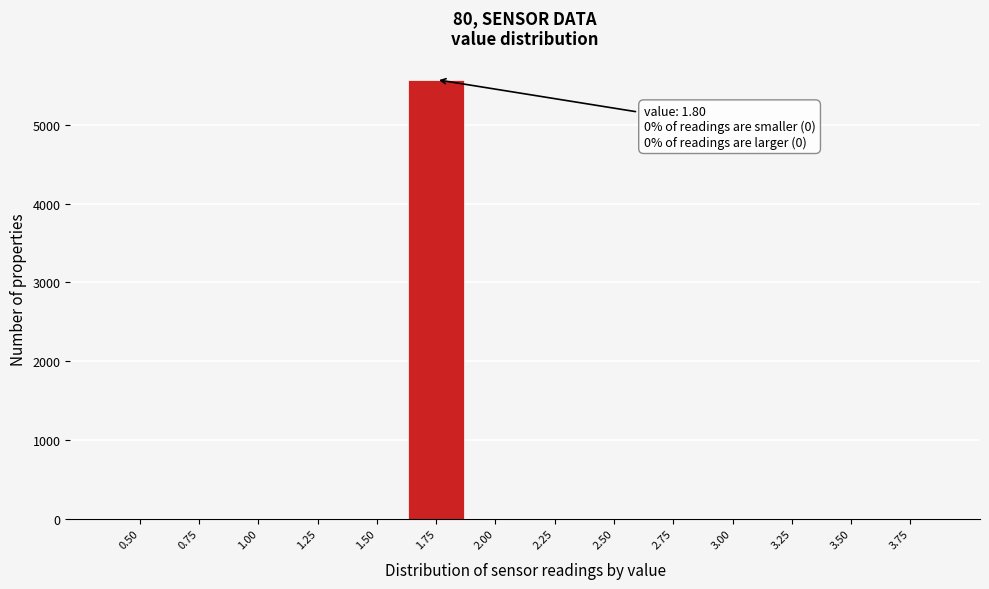

Reading left to right, what are all the values shown in this chart?

0.50=0	0.75=0	1.00=0	1.25=0	1.50=0	1.75=5572	2.00=0	2.25=0	2.50=0	2.75=0	3.00=0	3.25=0	3.50=0	3.75=0